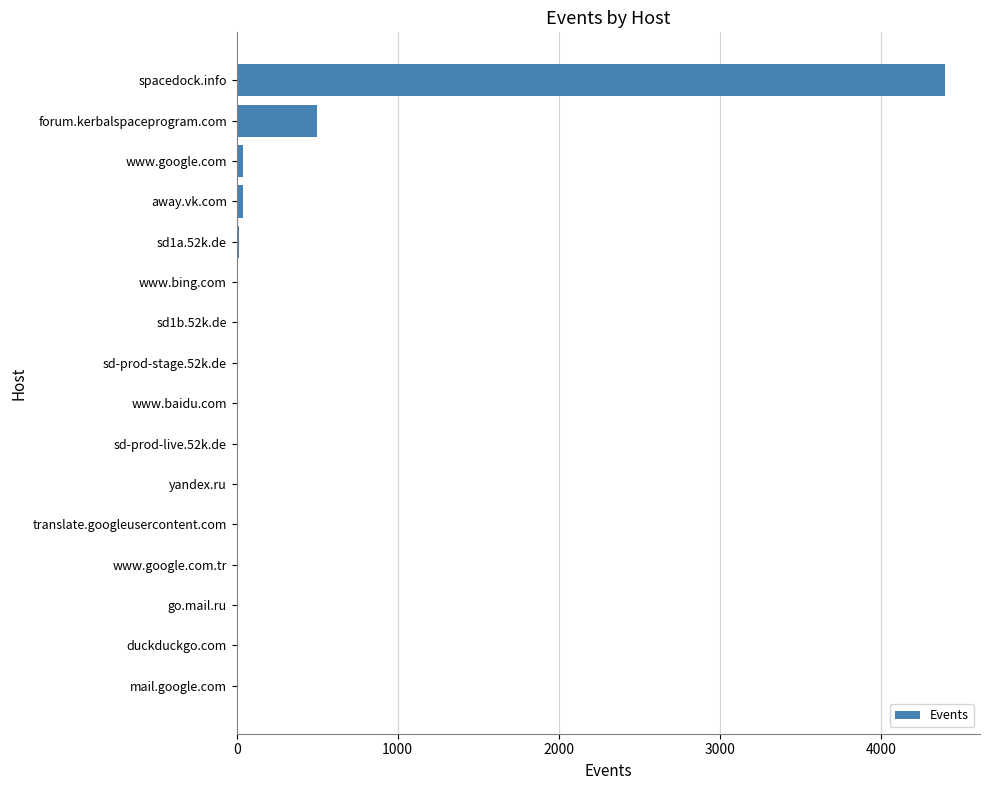

What is the sum of all values?

5042